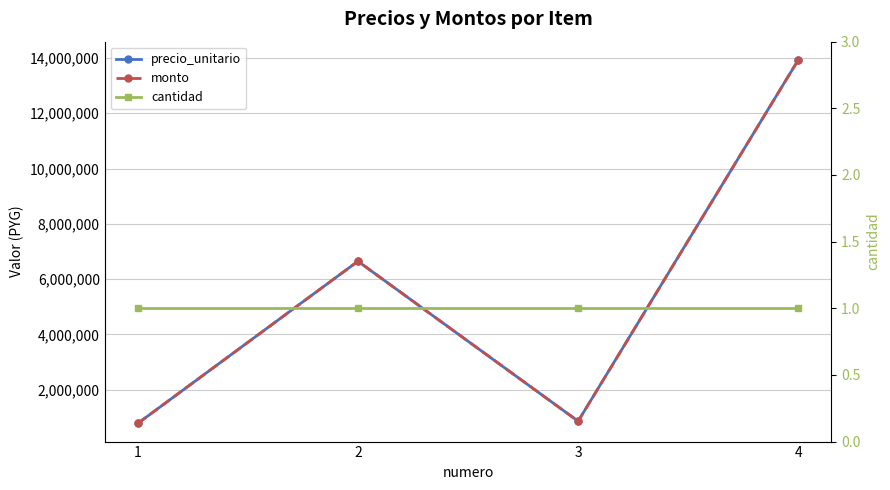

At which category does the chart reach its peak across all series?

4